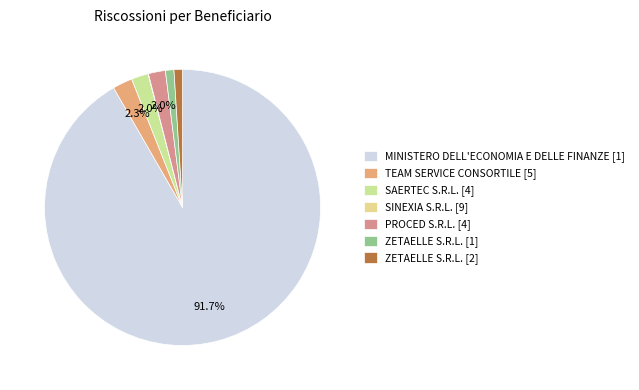

To the nearest percent, what is the difference between the ZETAELLE S.R.L. [1] and PROCED S.R.L. slice percentages?

1%